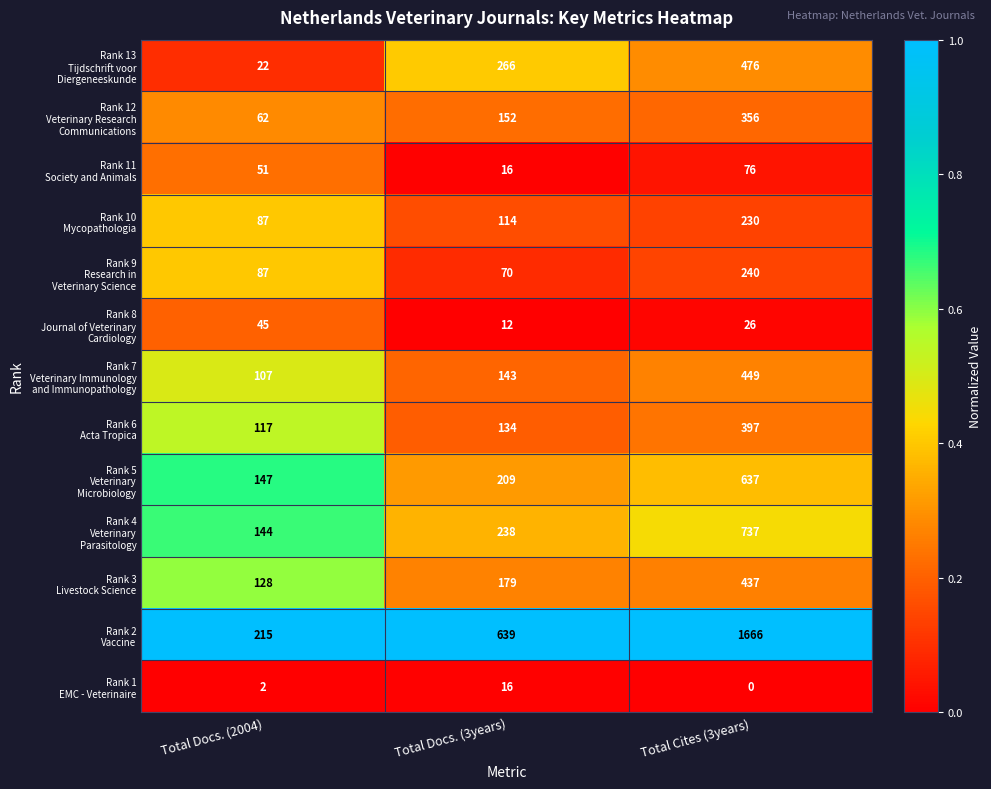

How many distinct data groups are displayed?

13